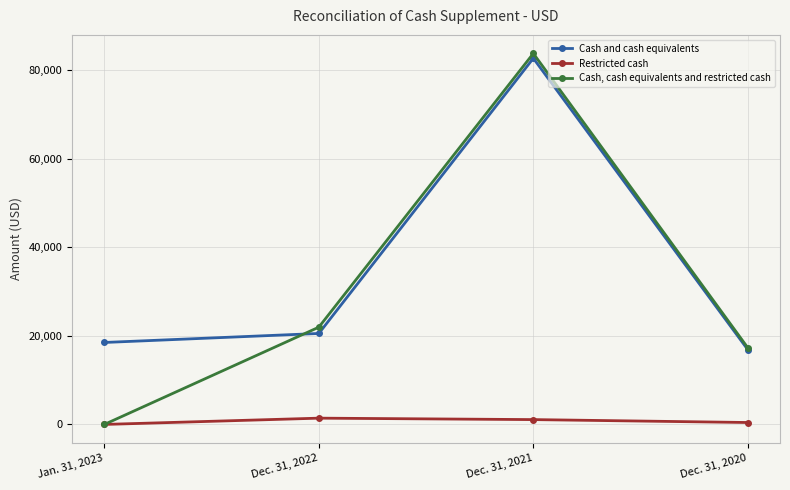

Rank the series at Dec. 31, 2020 from lowest to highest value.

Restricted cash, Cash and cash equivalents, Cash, cash equivalents and restricted cash